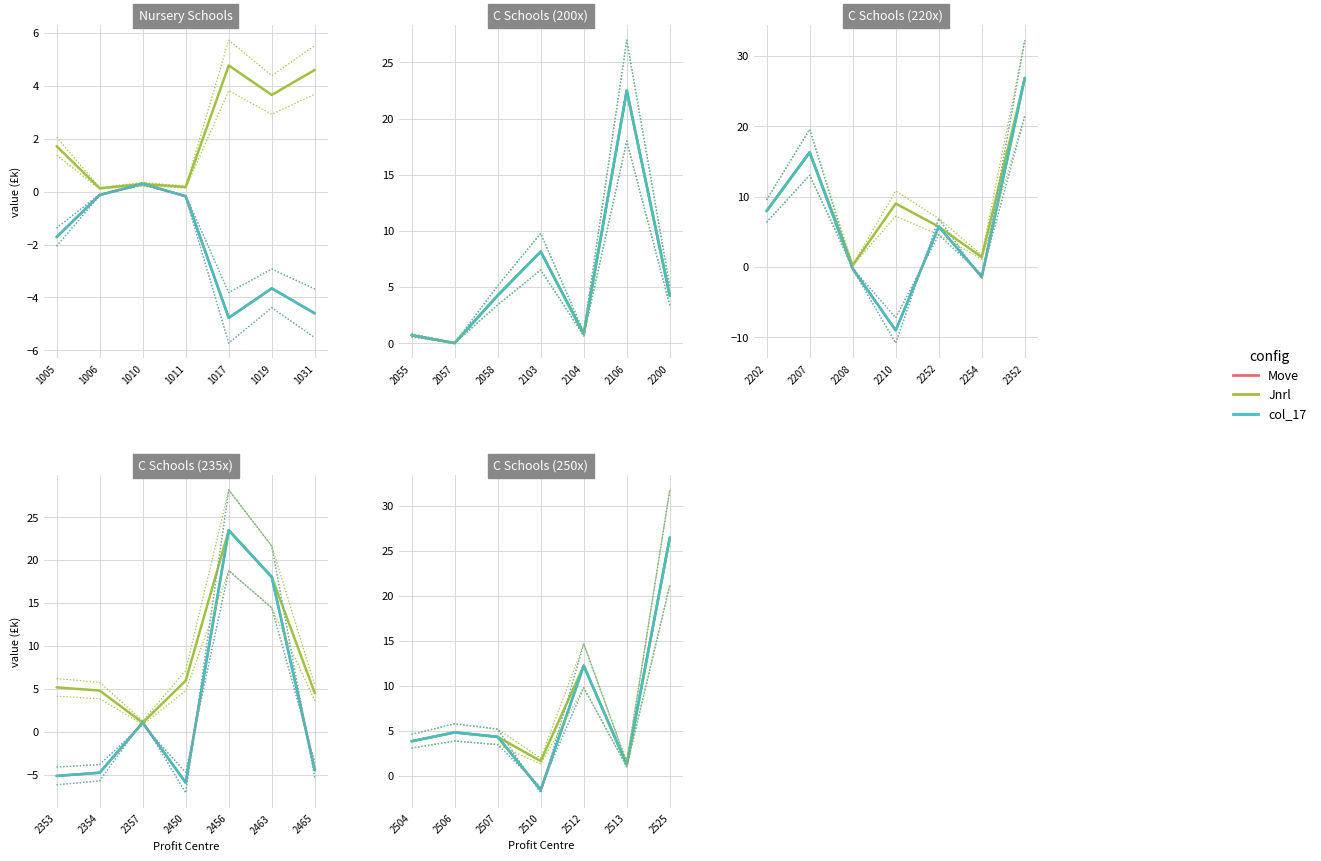

Rank the series by their maximum value, from highest to lowest.

Move, Jnrl, col_17